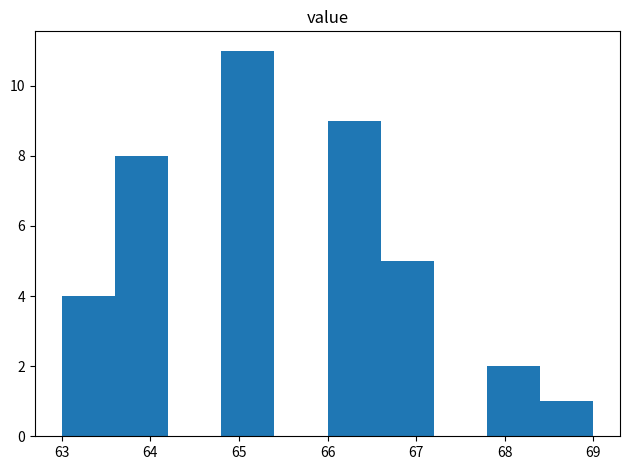

Reading left to right, transcribe this chart: for each bar, give the range it covers on the x-axis and its height. The values are not printed on the chart, so give them approximately, as read against the axis.

63.0 to 63.6: 4
63.6 to 64.2: 8
64.2 to 64.8: 0
64.8 to 65.4: 11
65.4 to 66.0: 0
66.0 to 66.6: 9
66.6 to 67.2: 5
67.2 to 67.8: 0
67.8 to 68.4: 2
68.4 to 69.0: 1